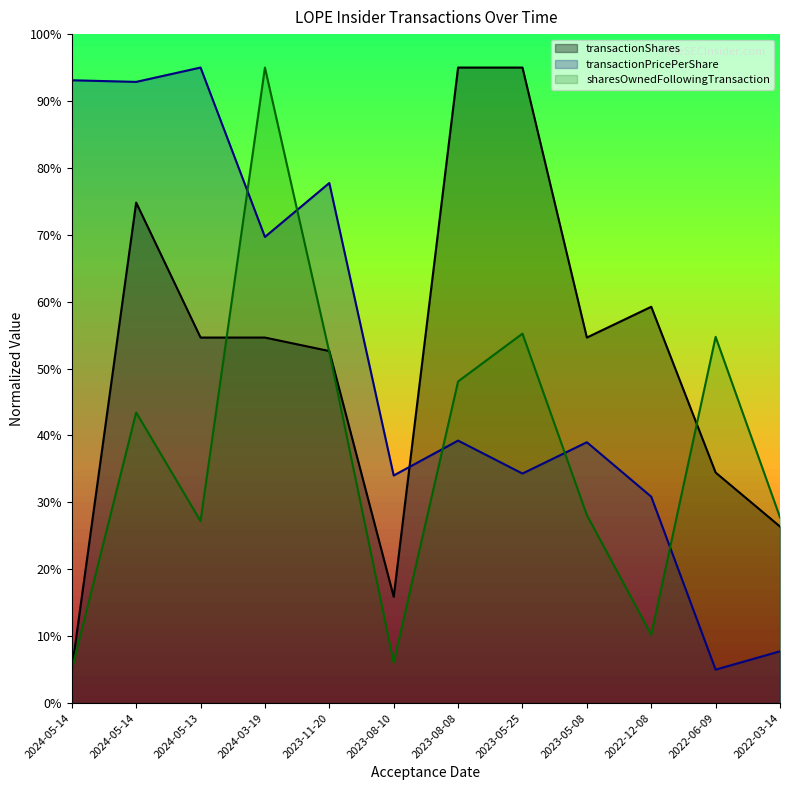

How many interior local valleys does the sharesOwnedFollowingTransaction series have?

3